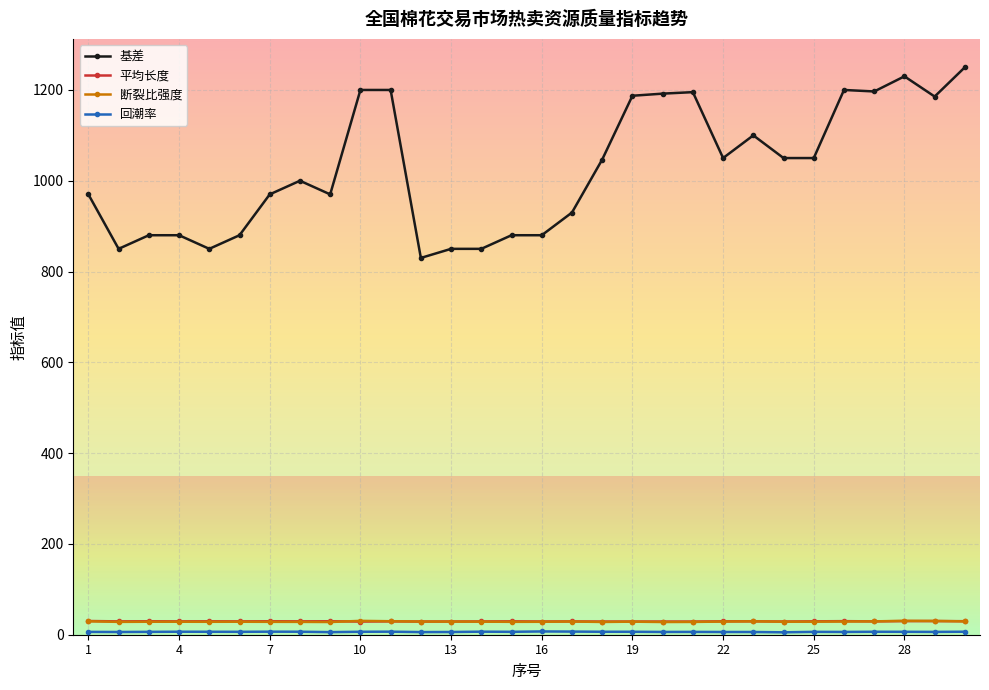

How many lines are shown in the chart?

4